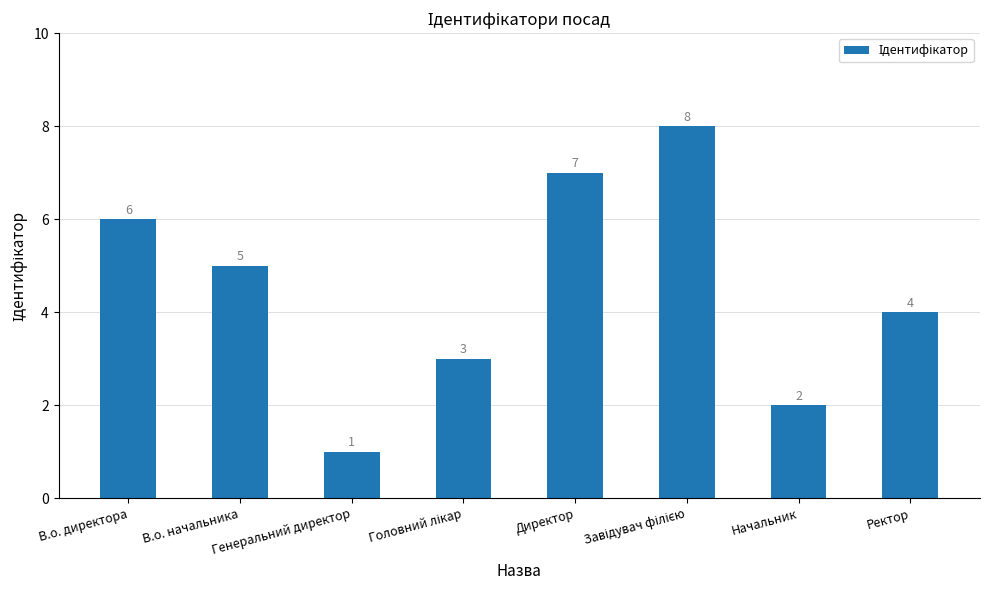

How many values are below 5?

4